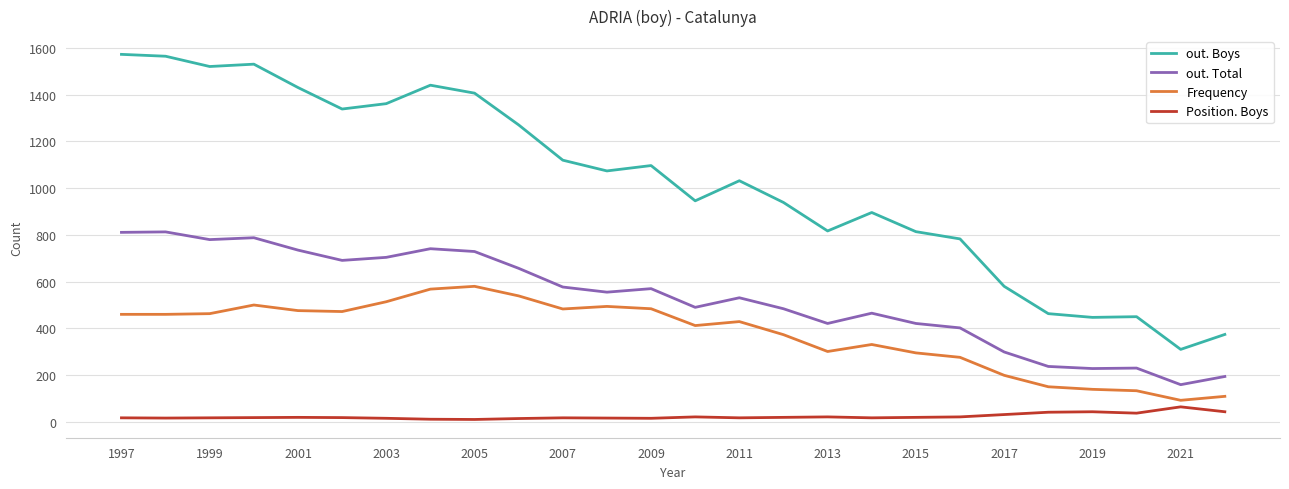

Is this an area chart (filled region under the line)?

No